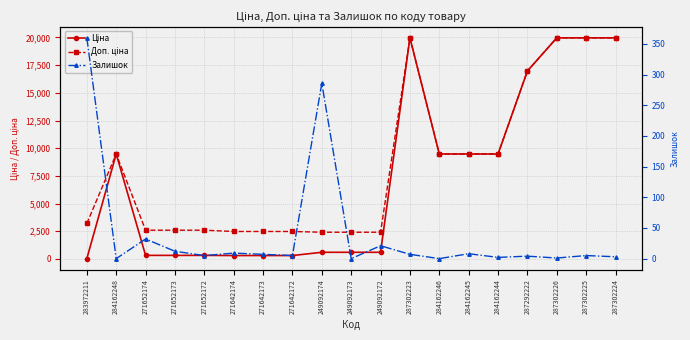

What is the label of the 9th point from the left?

249092174